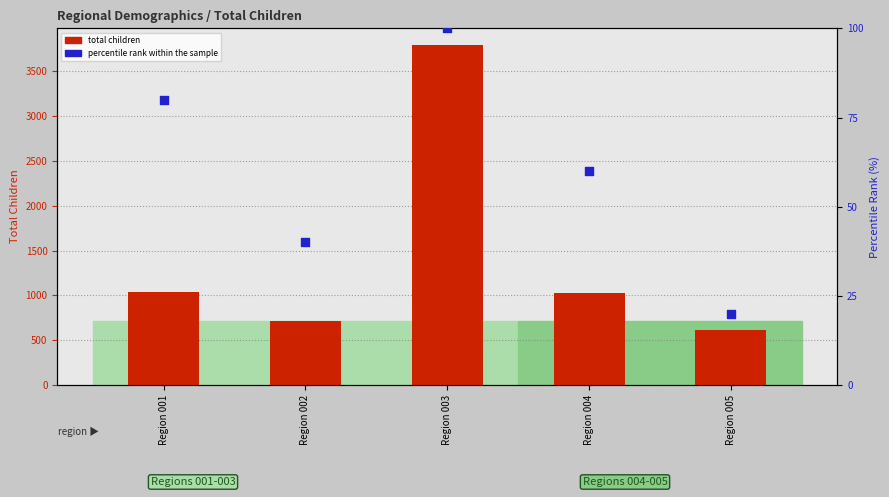

What is the total value across all series at Region 005?

629